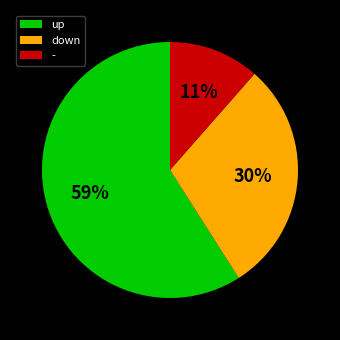

Which category has the biggest portion of the pie?

up